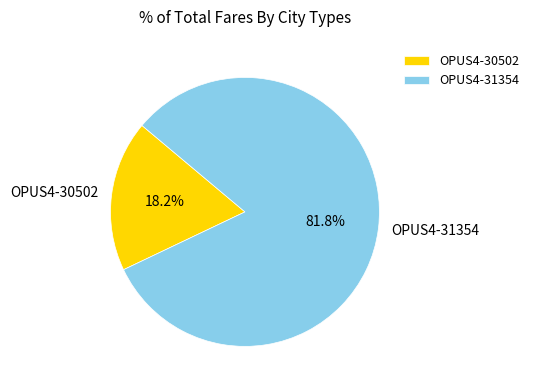

Rank the categories by value from highest to lowest.

OPUS4-31354, OPUS4-30502